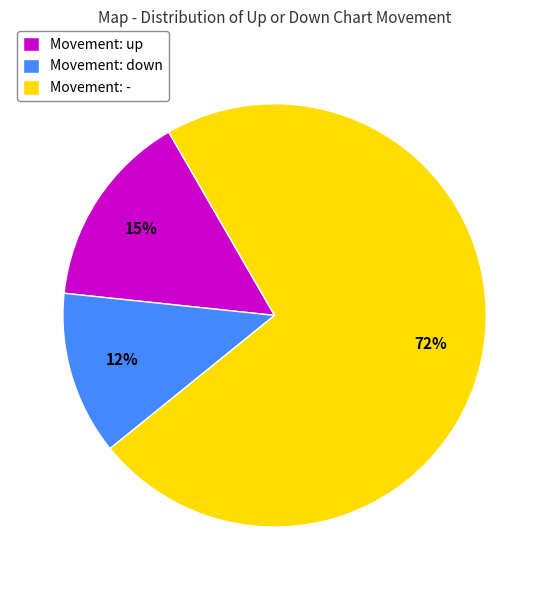

How many segments does this pie chart have?

3